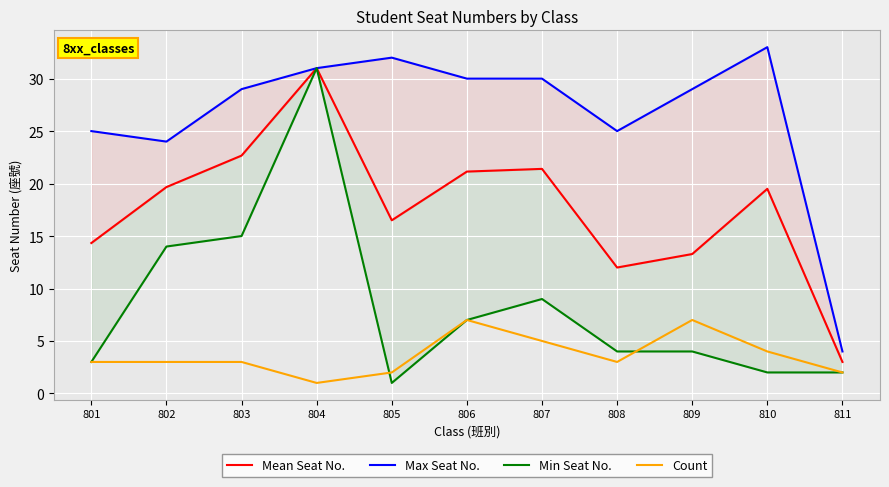

Which category has the lowest value in the Min Seat No. series?

805